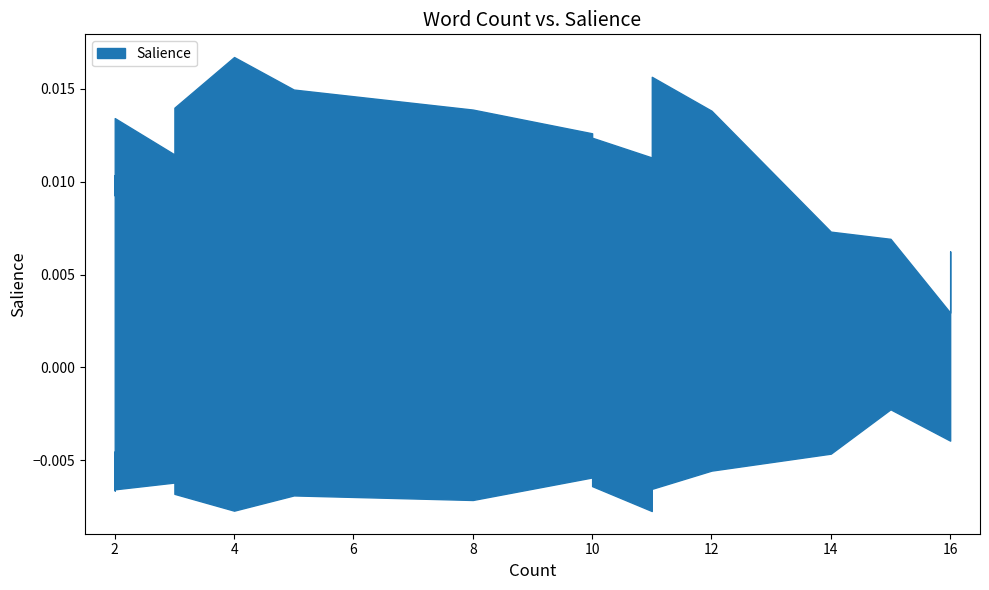

Does the chart display data point markers on the line(s)?

No